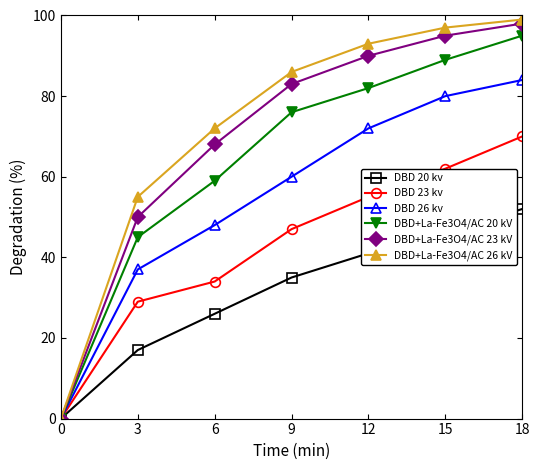

The DBD+La-Fe3O4/AC 23 kV series shows 68 at 6. True or false?

True